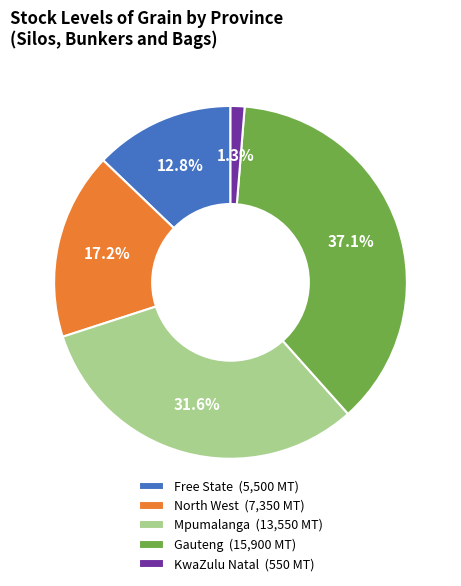

Combined, what portion of the pie is Mpumalanga (13,550 MT) and Gauteng (15,900 MT)?

68.7%